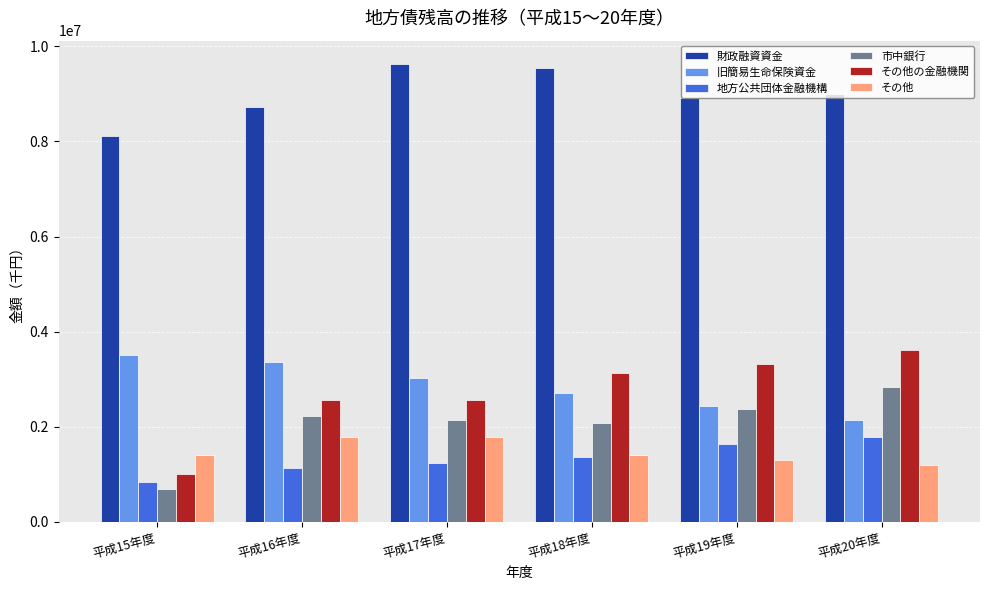

What is the total value across all series at 平成17年度?

20381088